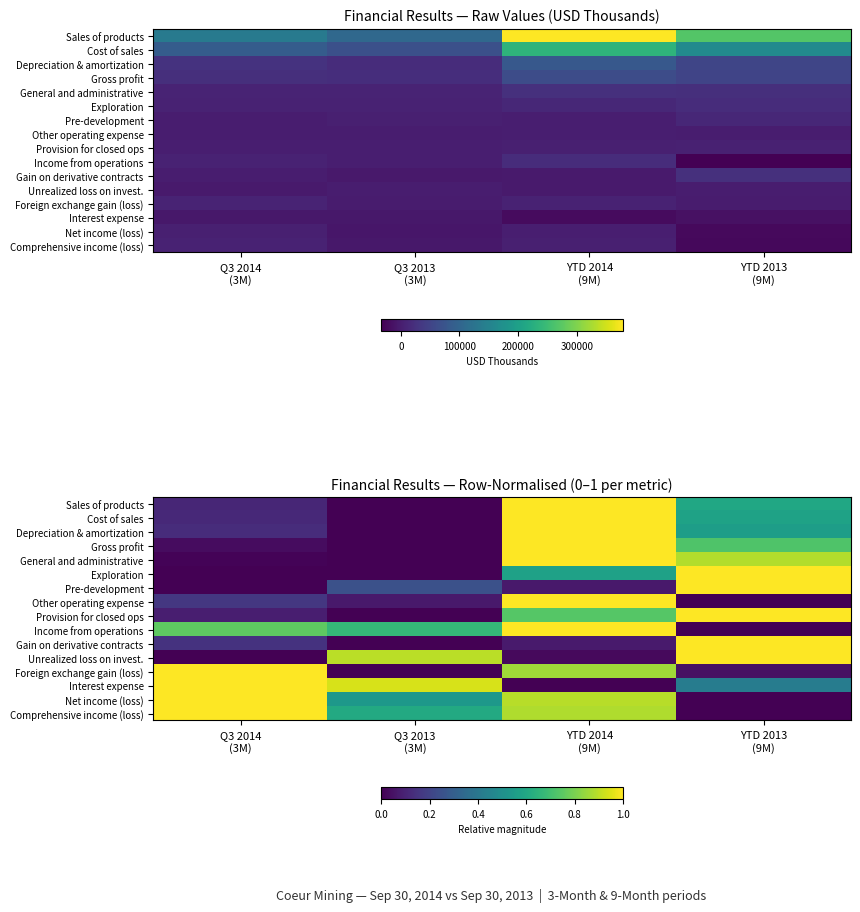

At which category is the sum across all series the highest?

YTD 2014
(9M)